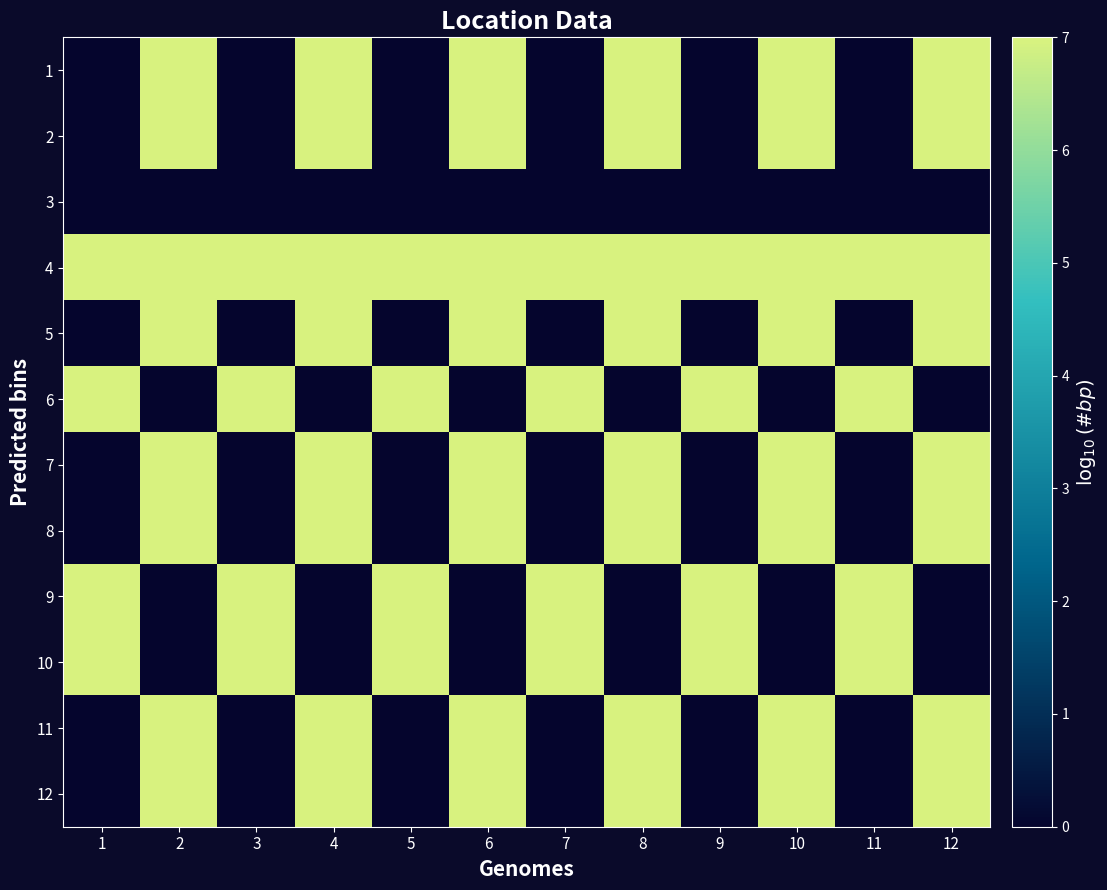

At 8, list the series in order from largest to smallest.

4, 7, 8, 12, 2, 11, 1, 5, 10, 6, 3, 9